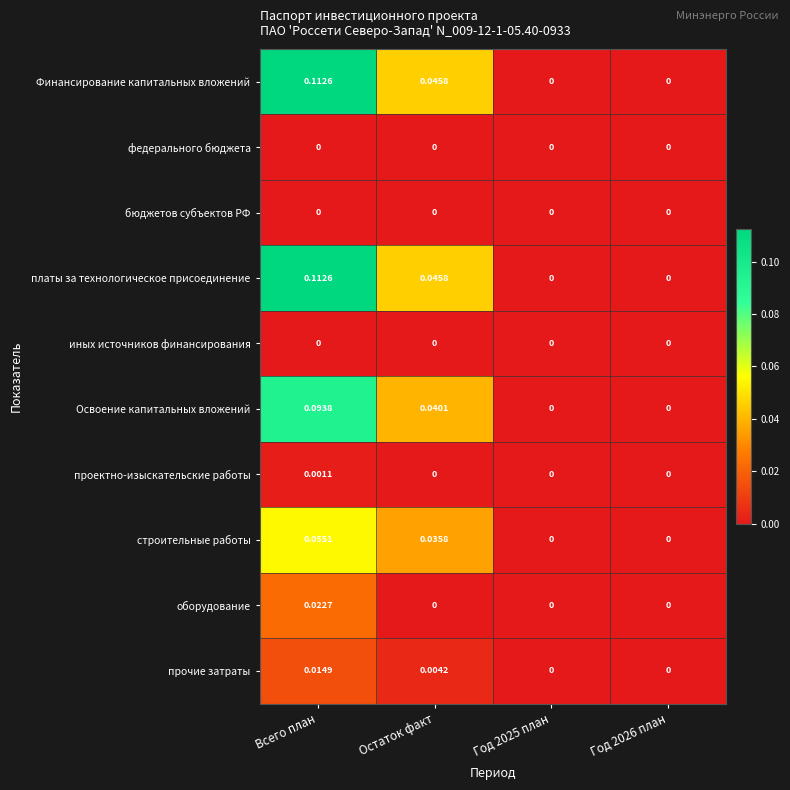

At which category is the sum across all series the highest?

Всего план